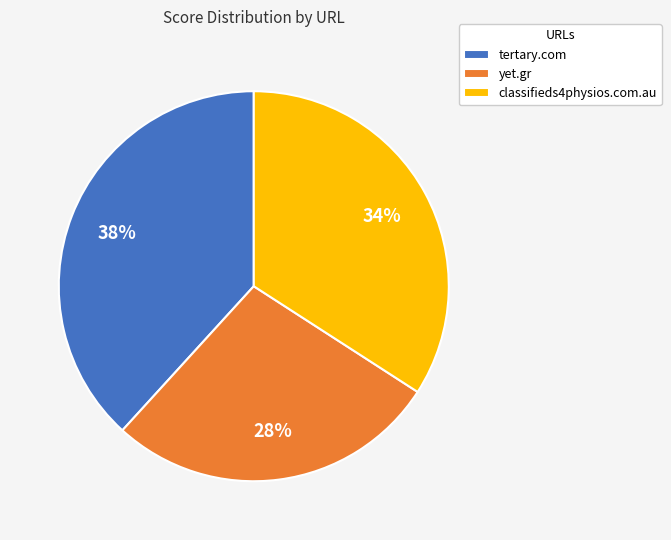

The yet.gr slice represents 28% of the pie. True or false?

True